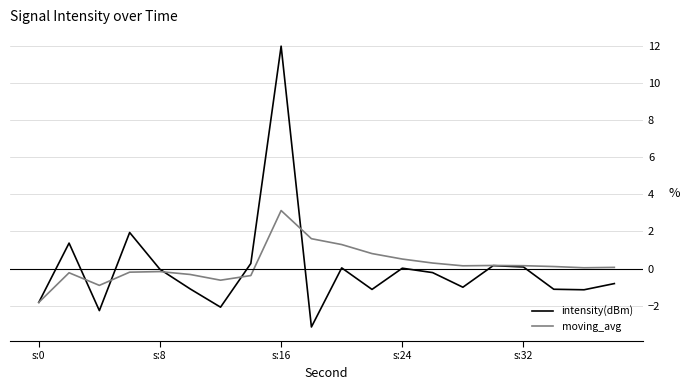

At how many categories does at least one series exceed 3?

1